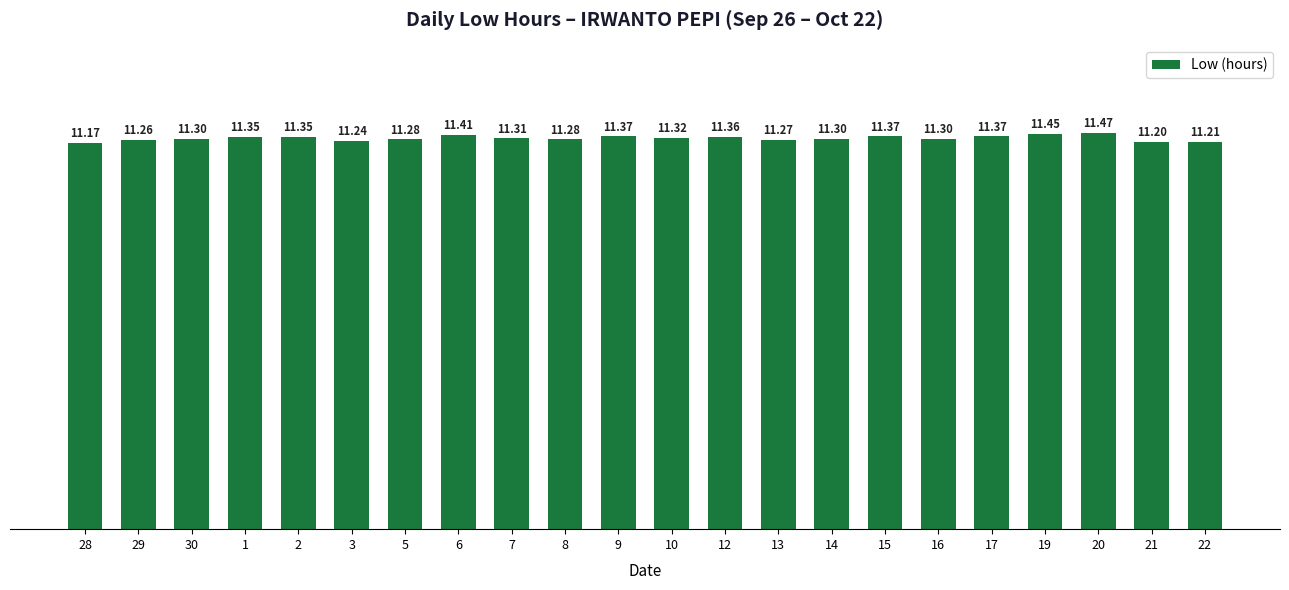

What is the sum of the values at 1 and 10?

22.7